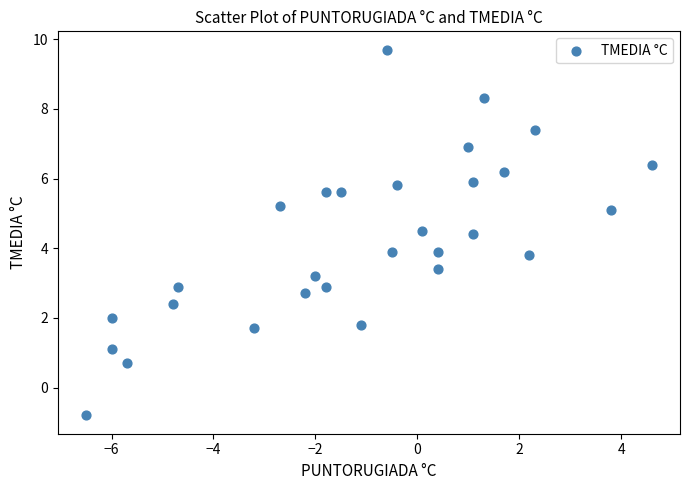

What is the range of X values (max minus min)?

11.1